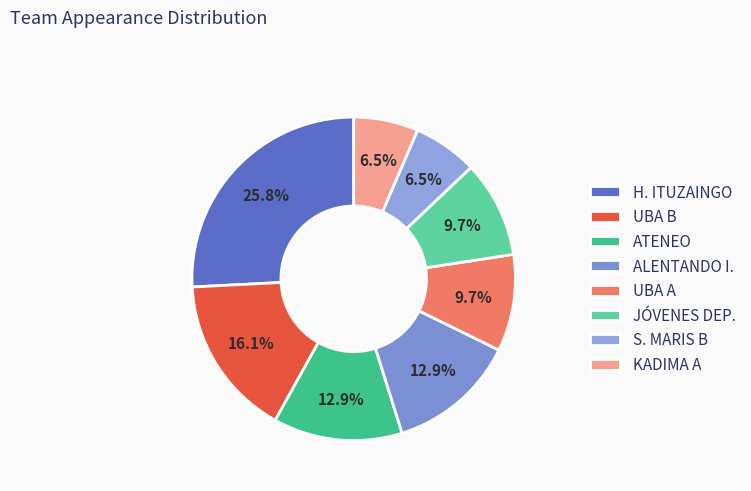

To the nearest percent, what percentage of the pie is ALENTANDO I.?

13%